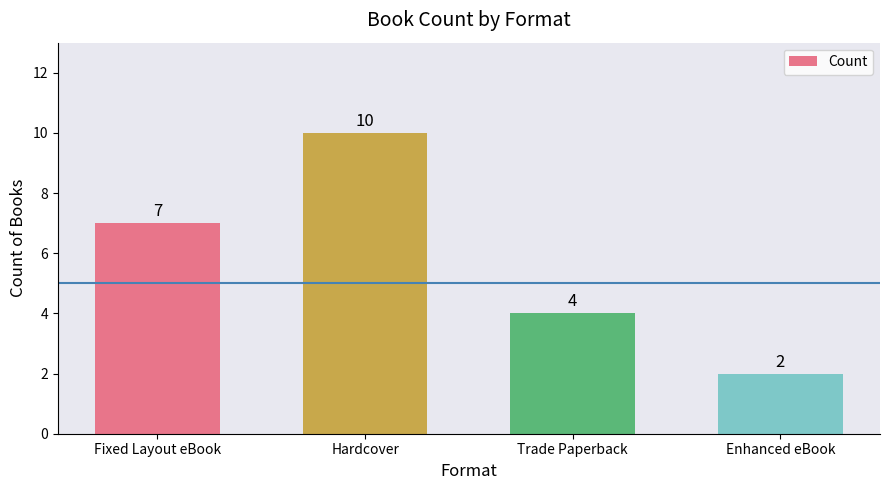

Between Enhanced eBook and Trade Paperback, which is larger?

Trade Paperback